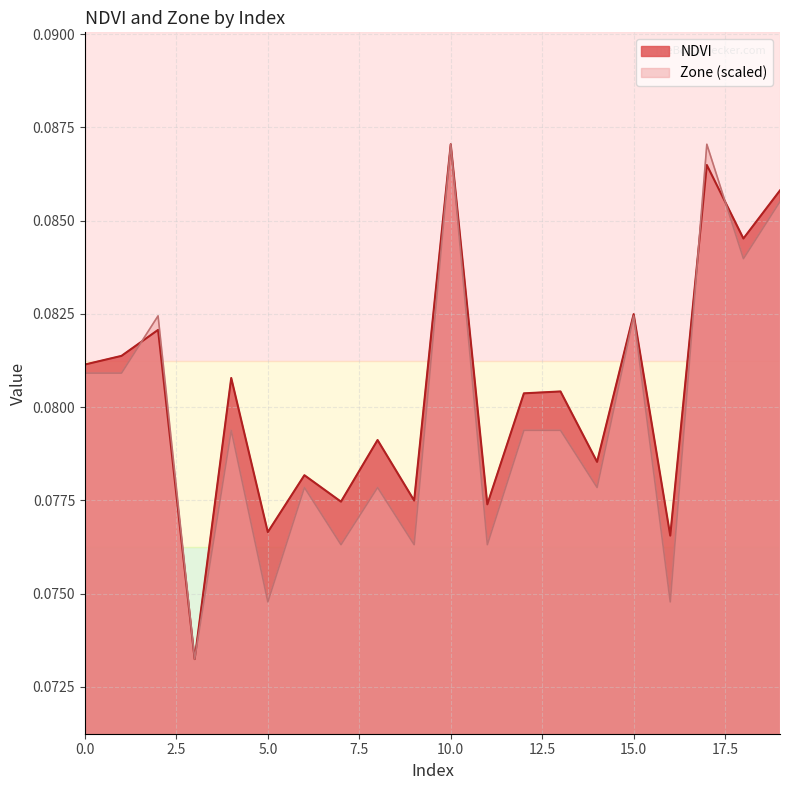

What is the total value across all series at 8?

0.2